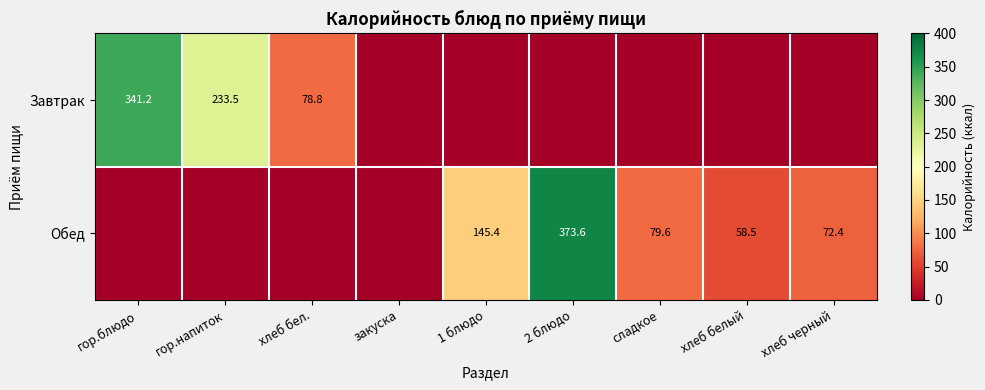

At which category does the chart reach its minimum across all series?

закуска